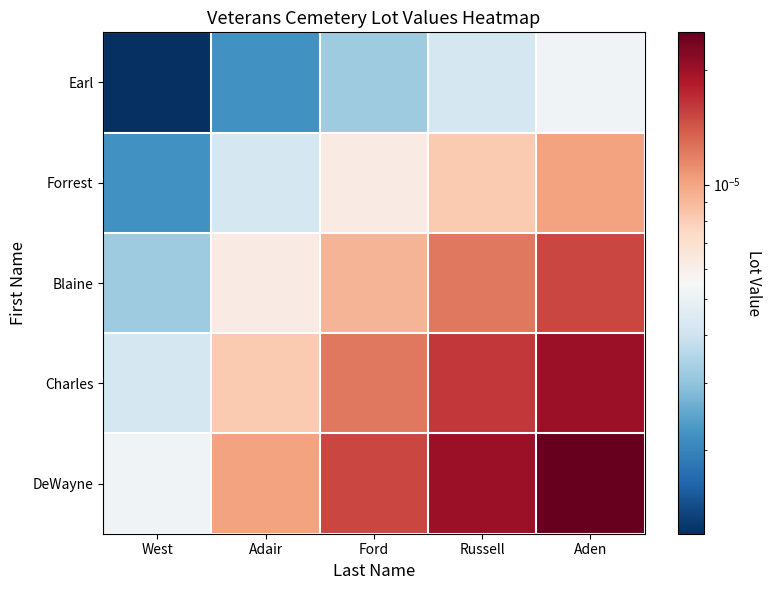

Between West and Russell, which series saw the biggest shift?

DeWayne